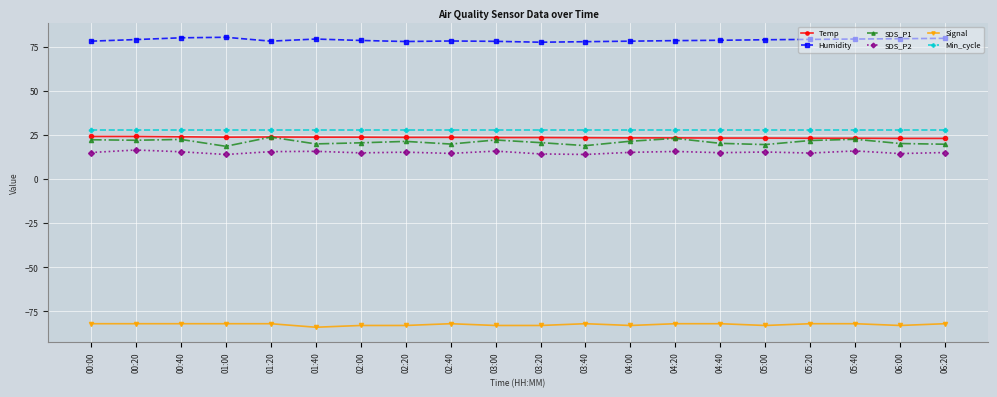

What is the difference between the maximum and minimum values in the Signal series?

2.0